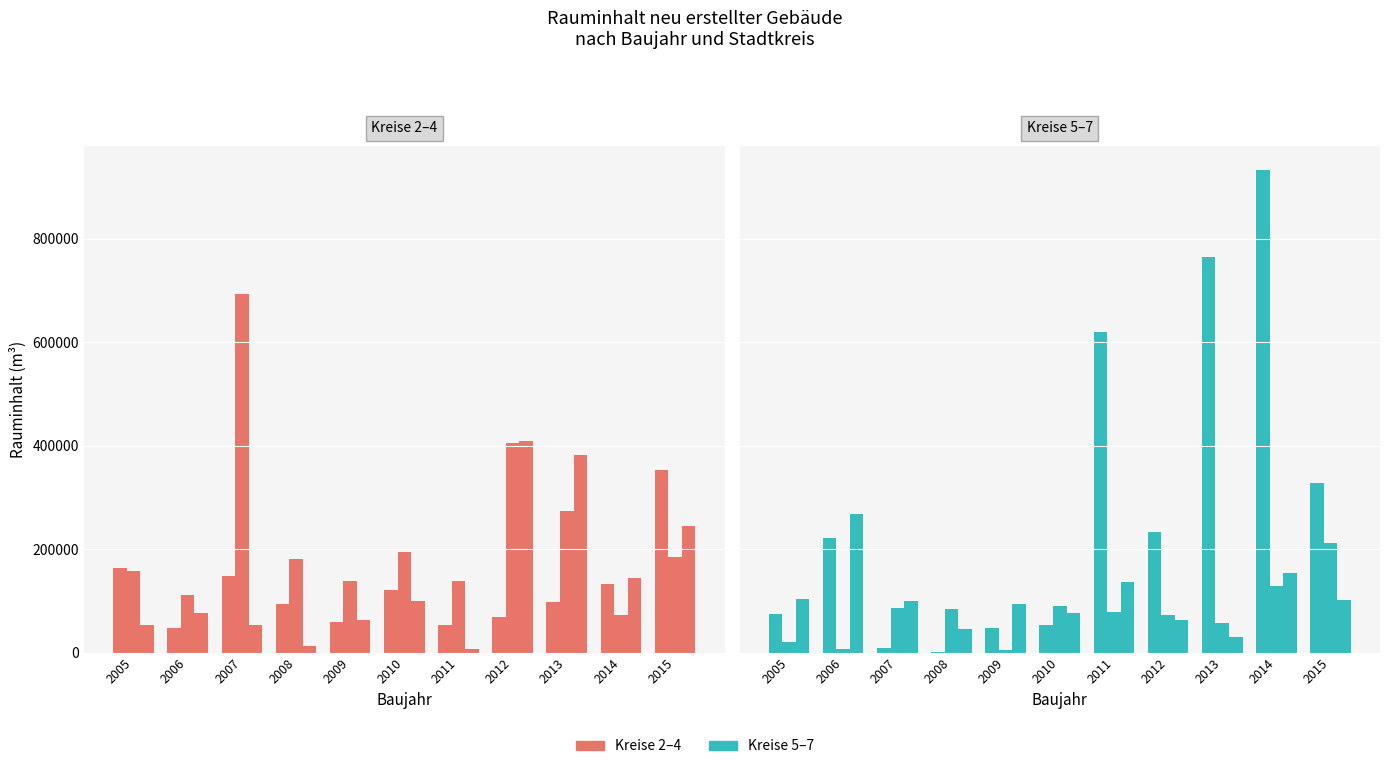

What is the total value across all series at 2008?

418314